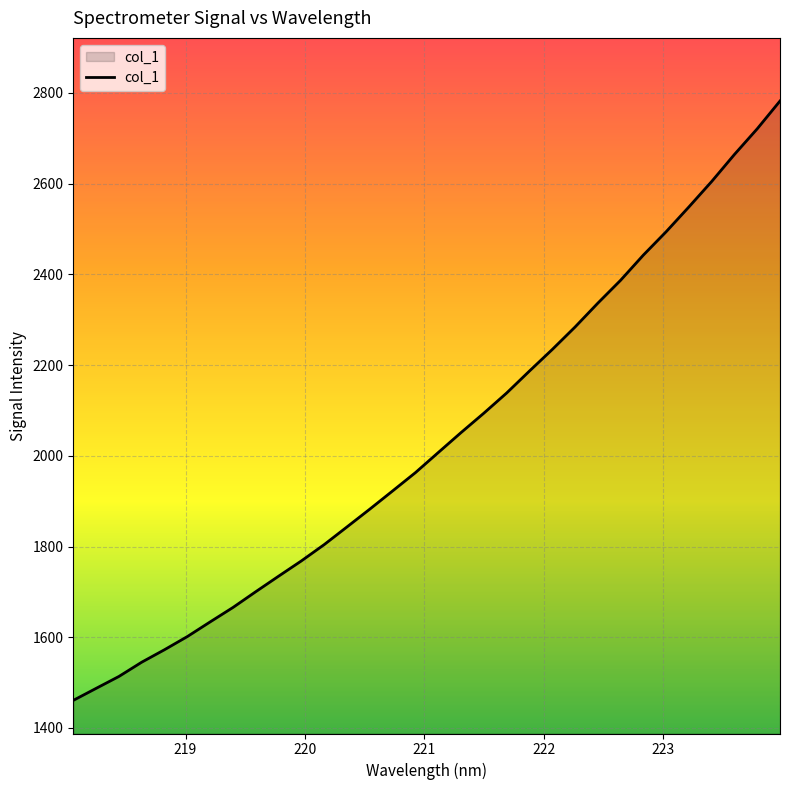

What is the difference between the second highest and minimum values?

1260.1